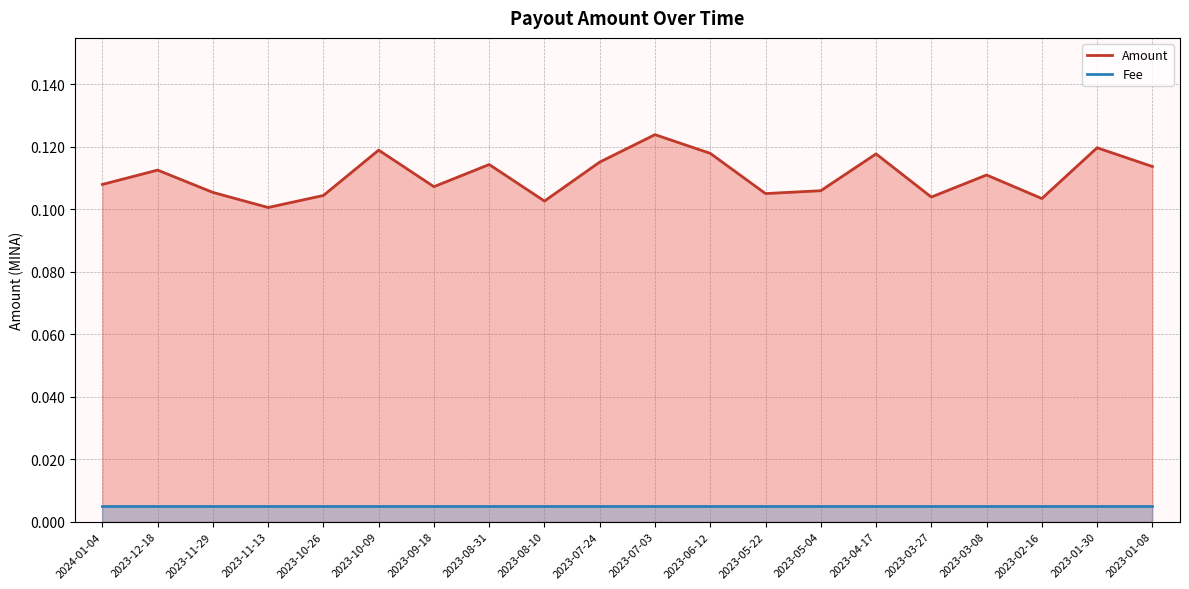

Reading left to right, what are all the values shown in this chart?

Amount: 0.1	0.1	0.1	0.1	0.1	0.1	0.1	0.1	0.1	0.1	0.1	0.1	0.1	0.1	0.1	0.1	0.1	0.1	0.1	0.1
Fee: 0.0	0.0	0.0	0.0	0.0	0.0	0.0	0.0	0.0	0.0	0.0	0.0	0.0	0.0	0.0	0.0	0.0	0.0	0.0	0.0